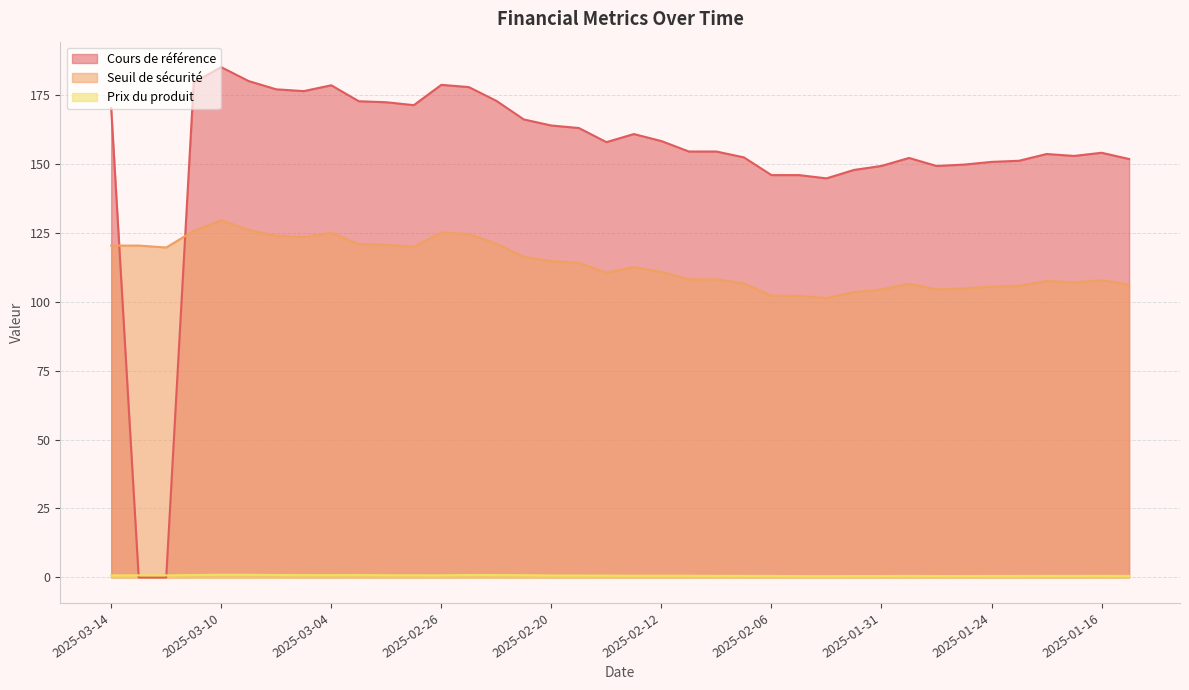

Which has a higher value, 2025-02-19 or 2025-02-05?

2025-02-19